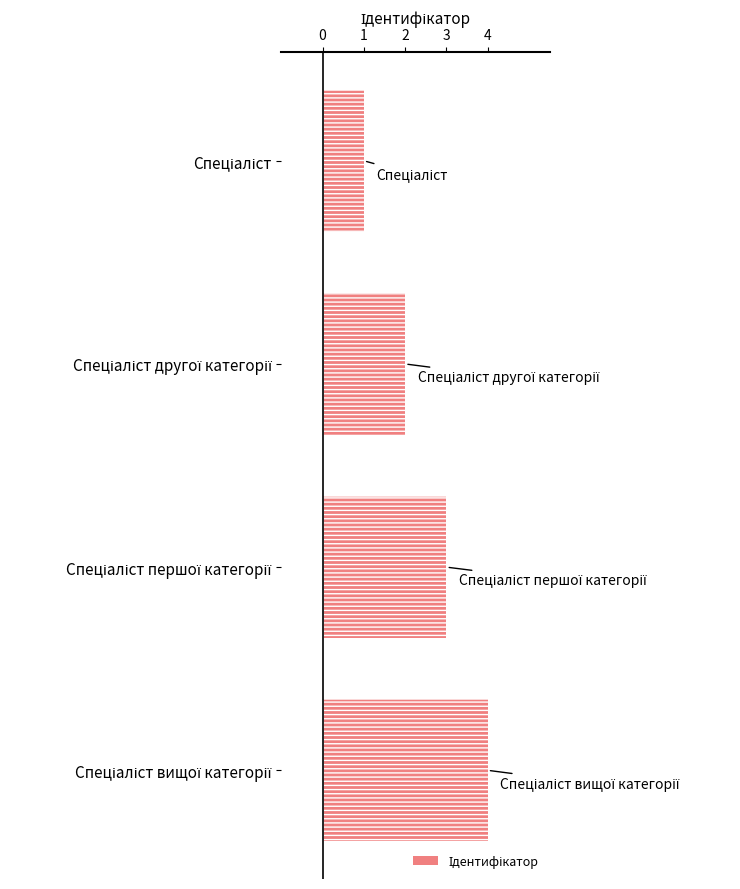

What value does the data have at Спеціаліст другої категорії?

2